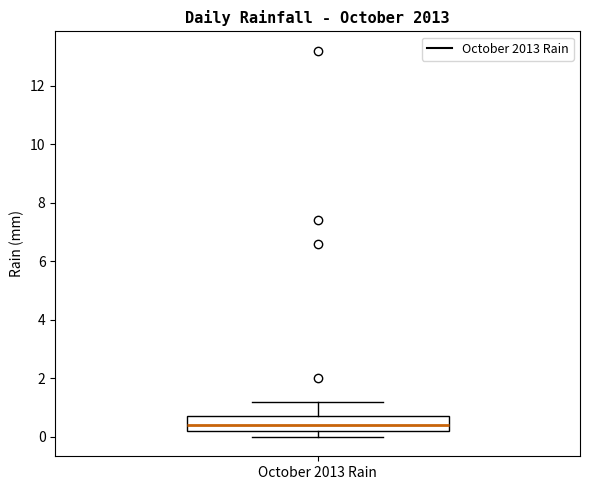

Where is the lower edge of the box for October 2013 Rain on the y-axis? The values are not printed on the chart, so give them approximately, as read against the axis.

0.2